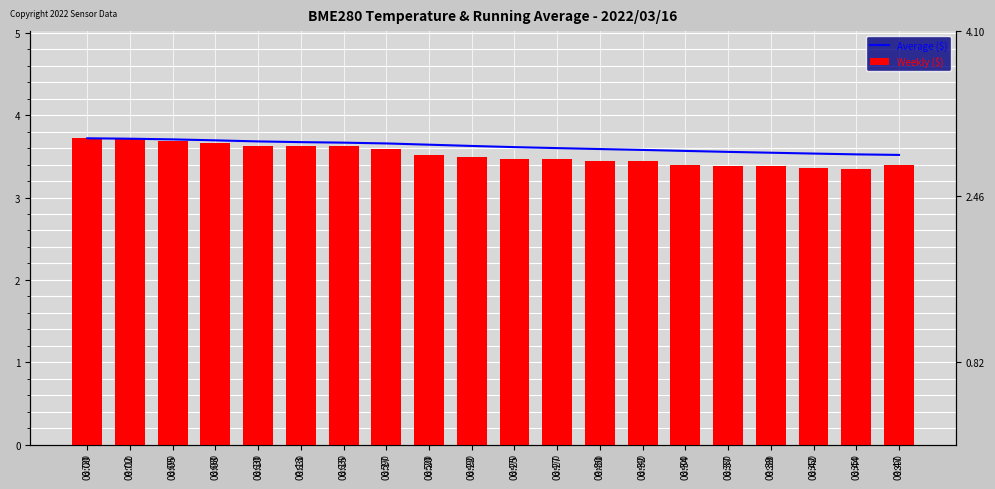

What is the sum of the Average ($) values at 00:32 and 00:34?

7.1